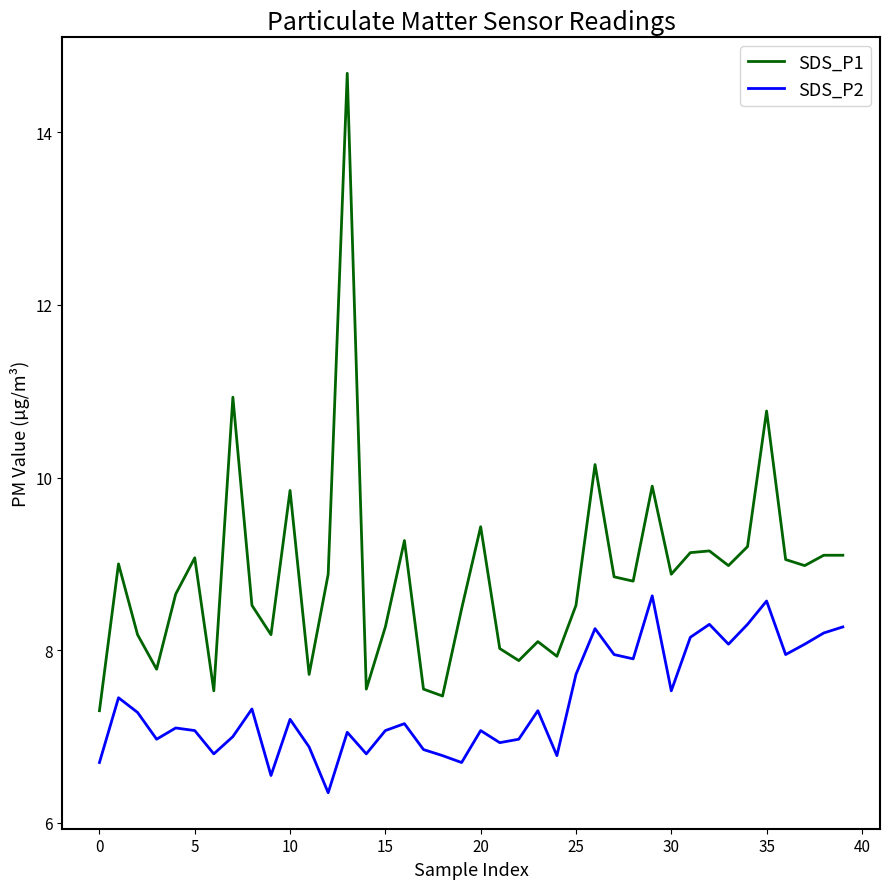

In SDS_P2, how many points are lower than both neighbors (excluding endpoints)?

12